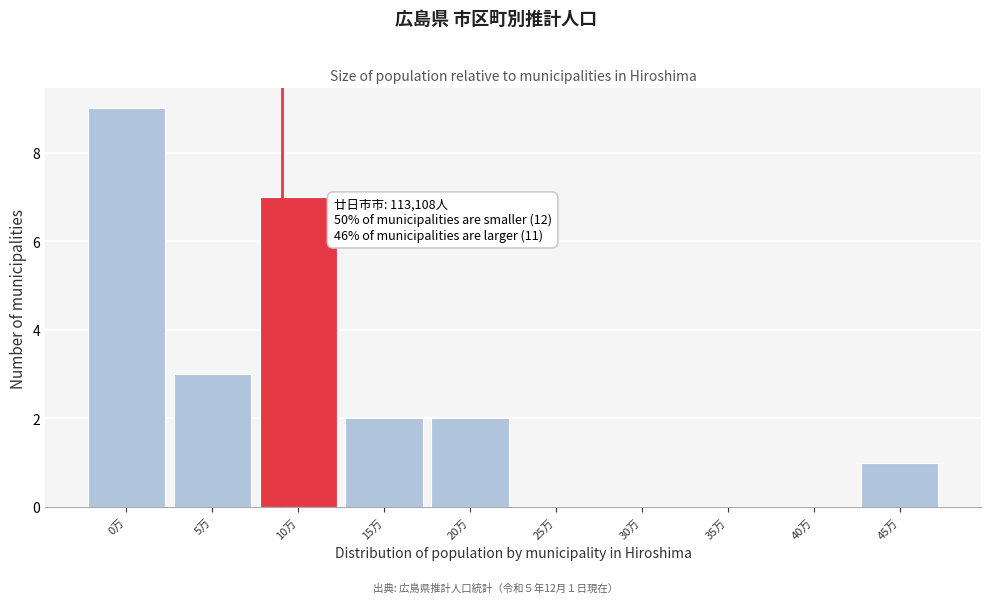

Reading left to right, transcribe all the data shown in this chart.

0万=9	5万=3	10万=7	15万=2	20万=2	25万=0	30万=0	35万=0	40万=0	45万=1